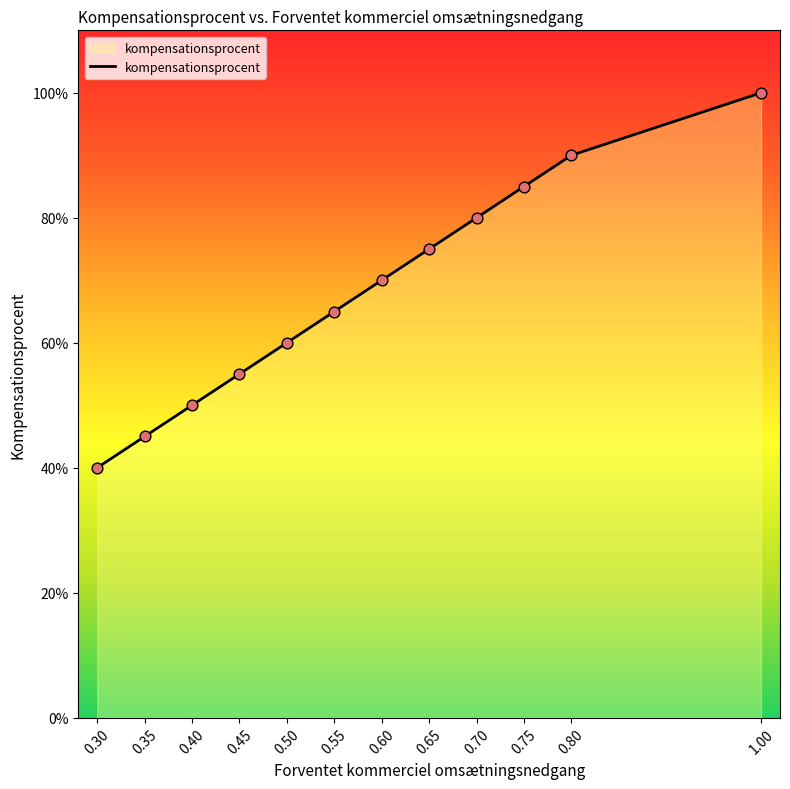

Does the chart have visible grid lines?

No